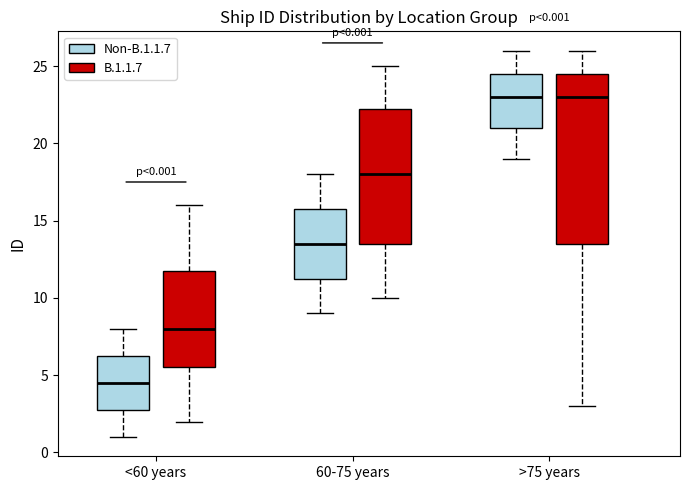

Which box is the tallest, from its lower edge to its upper edge?

>75 years (B.1.1.7)